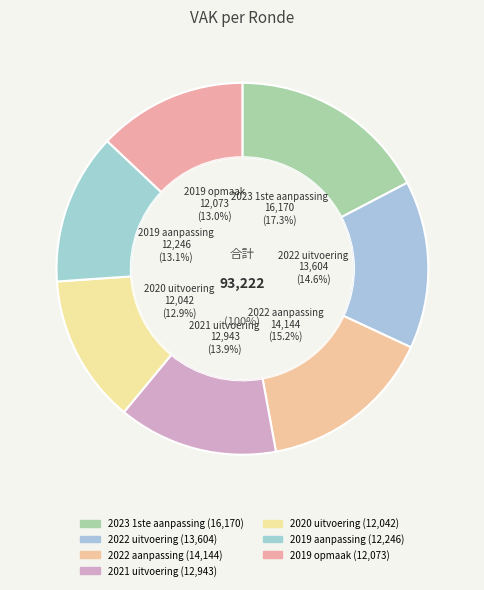

Combined, what portion of the pie is 2019 aanpassing and 2022 aanpassing?

28.3%